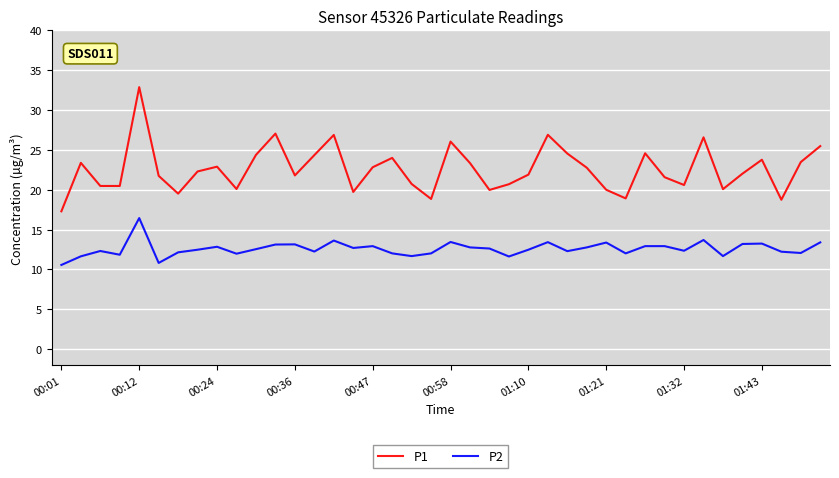

Which series has the largest range (max minus min)?

P1